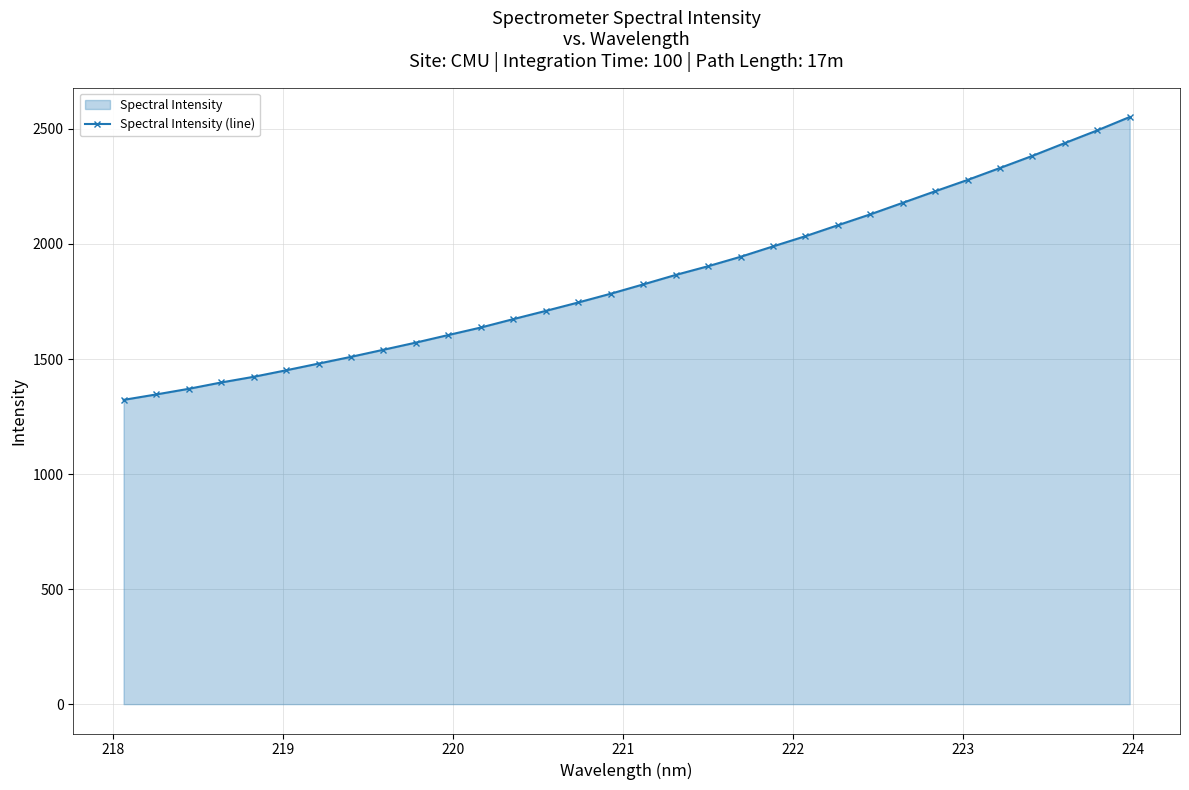

Count the number of values greater than 1824.

16